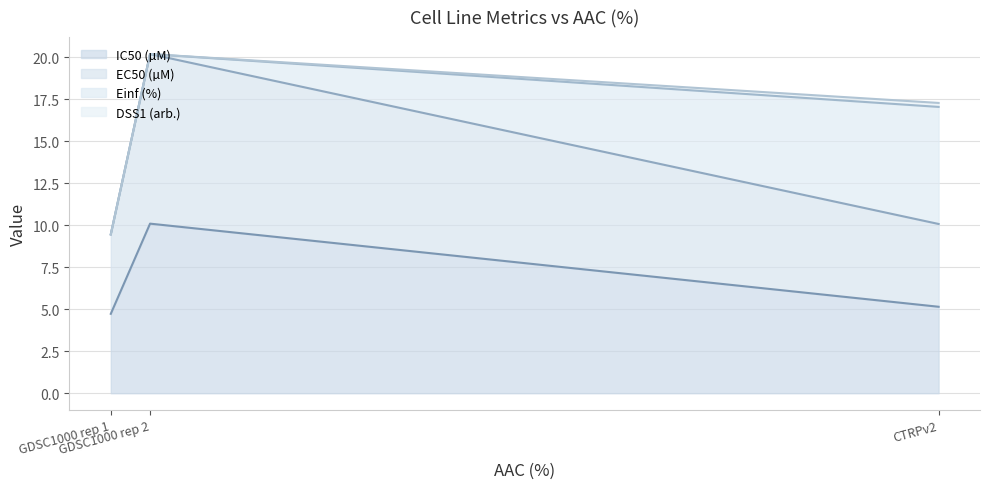

Is the value of EC50 (µM) at GDSC1000 rep 1 greater than the value of IC50 (µM) at CTRPv2?

Yes